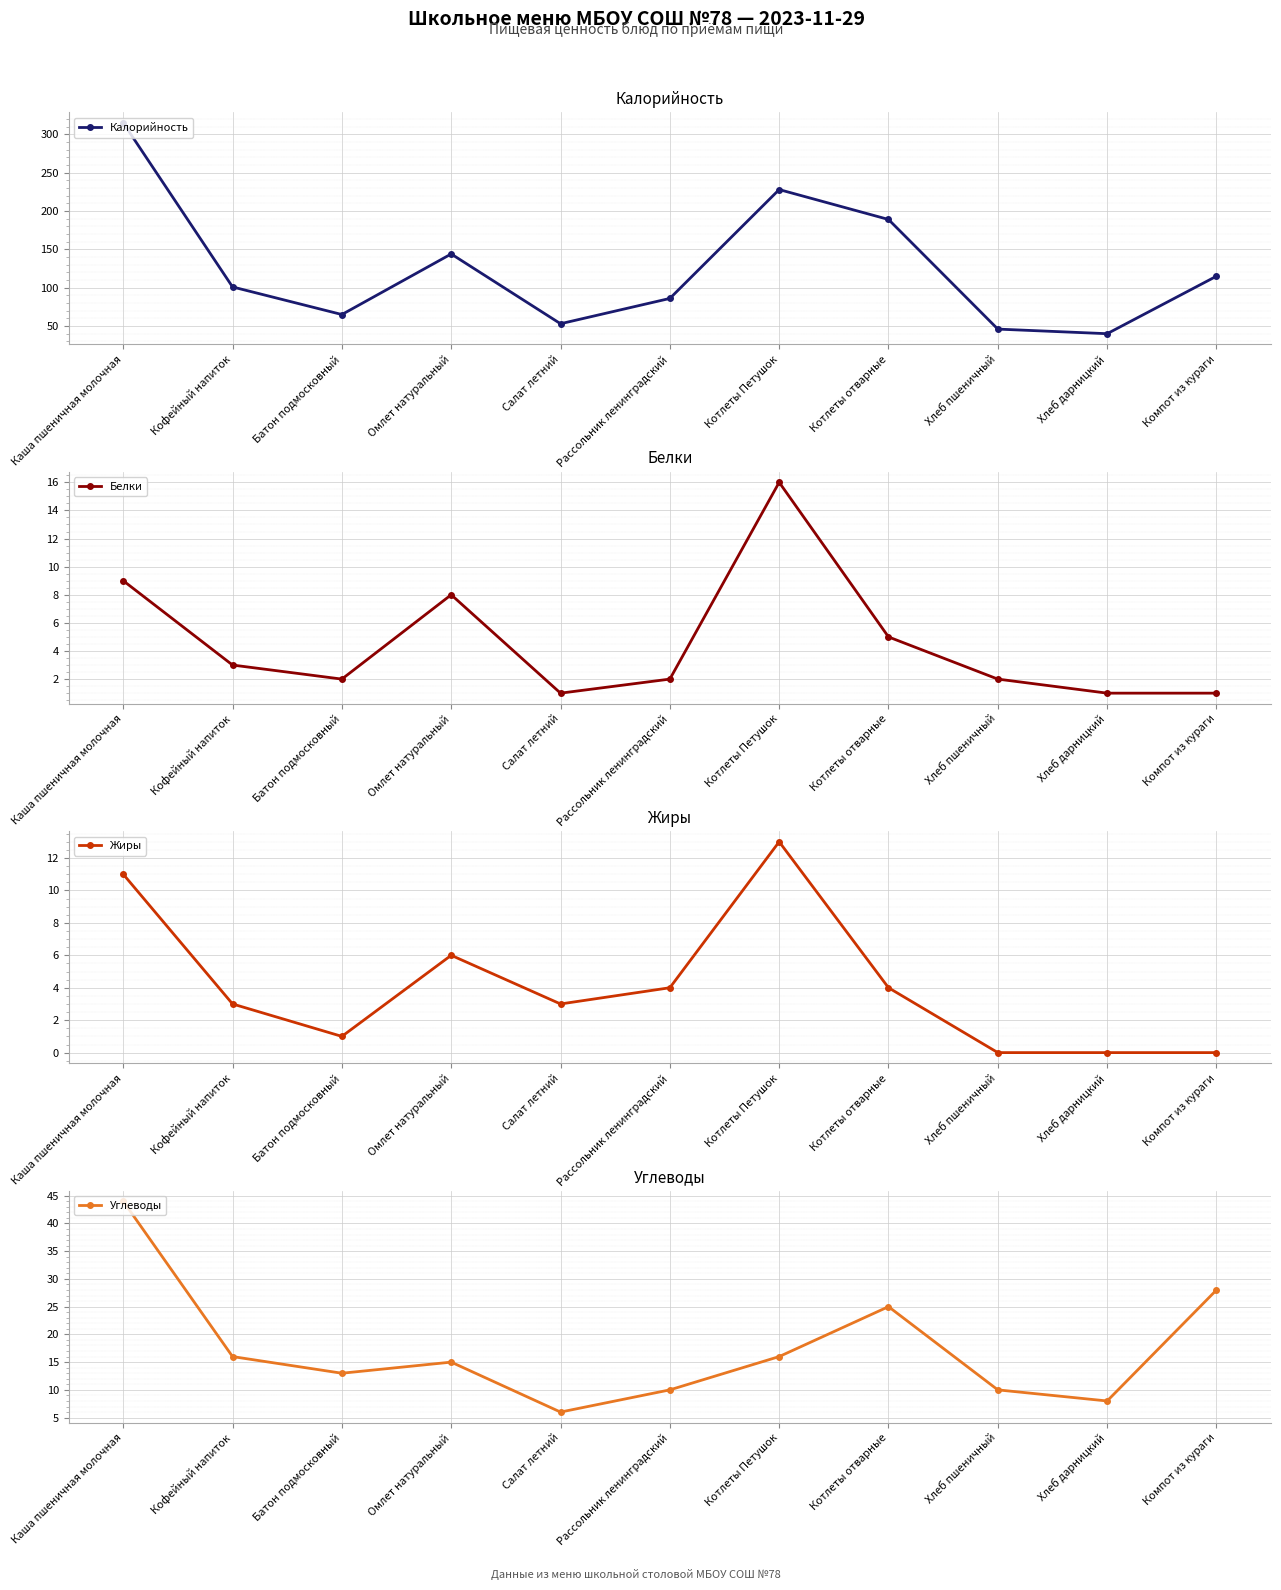

What is the value of the Белки point at the 10th from the left?

1